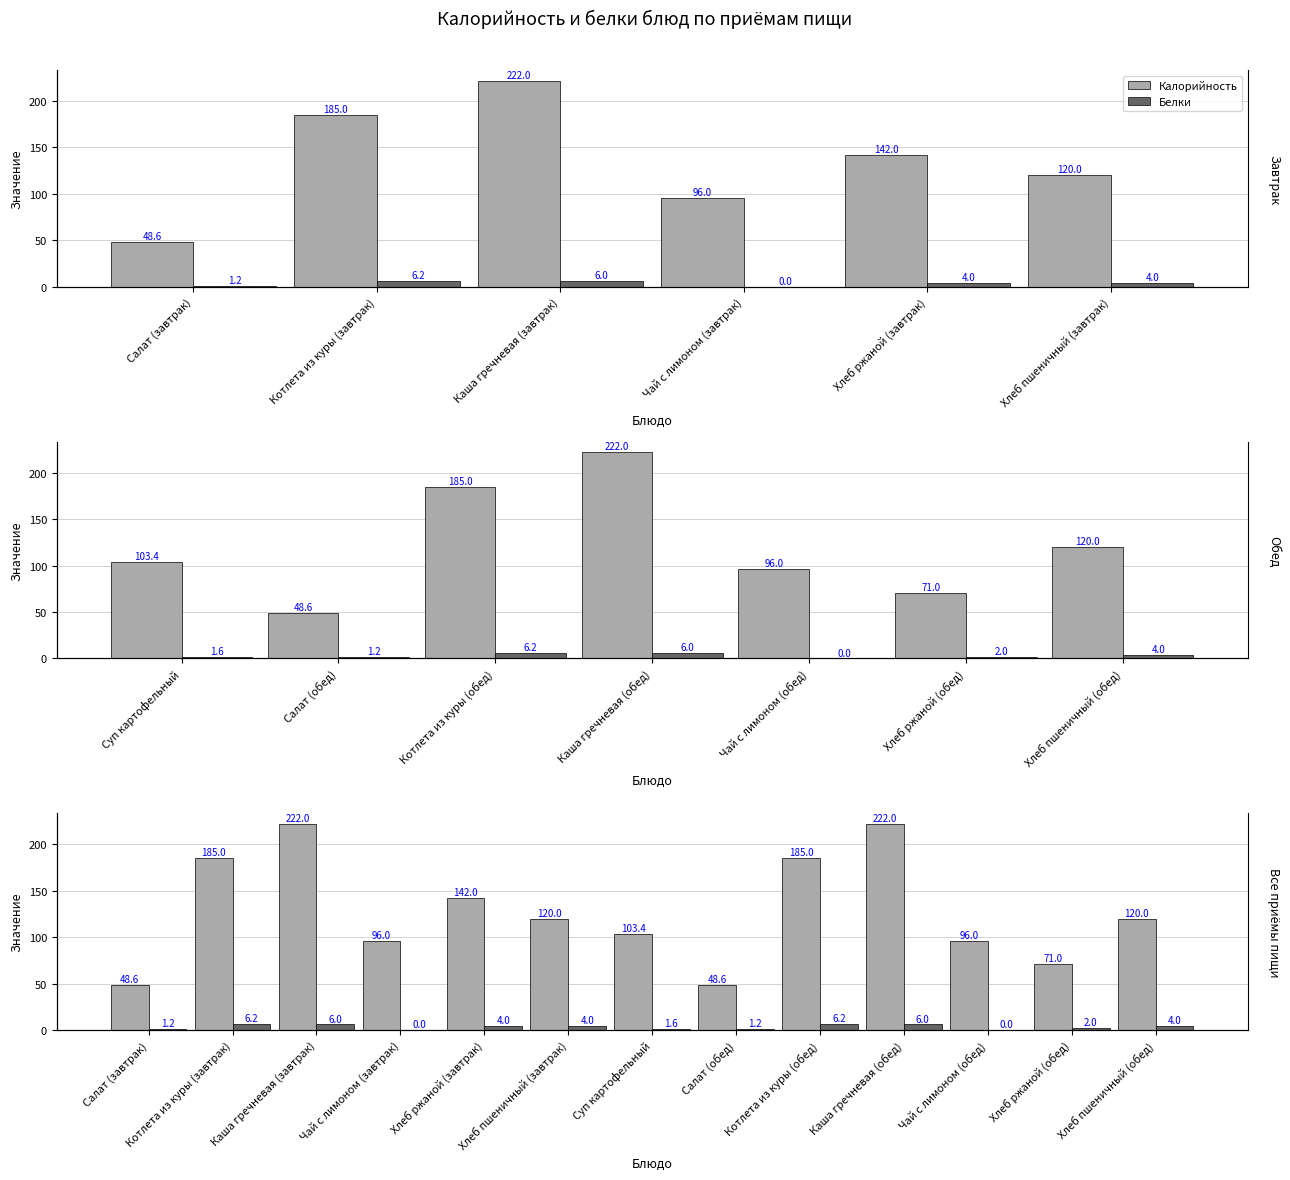

At which label does Белки first exceed 4?

Котлета из куры (завтрак)